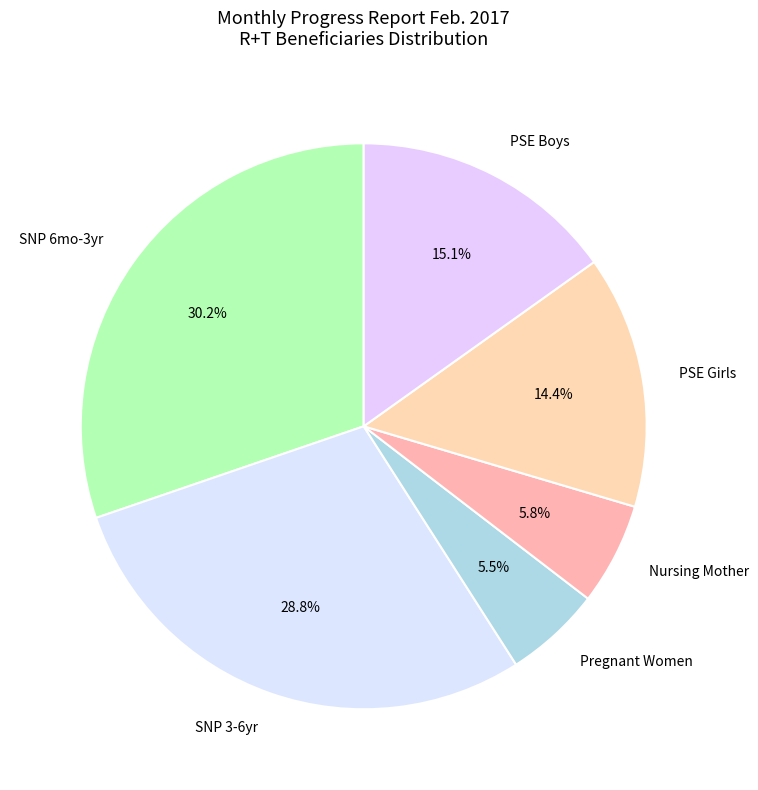

What is the total percentage of PSE Boys and PSE Girls?

29.6%